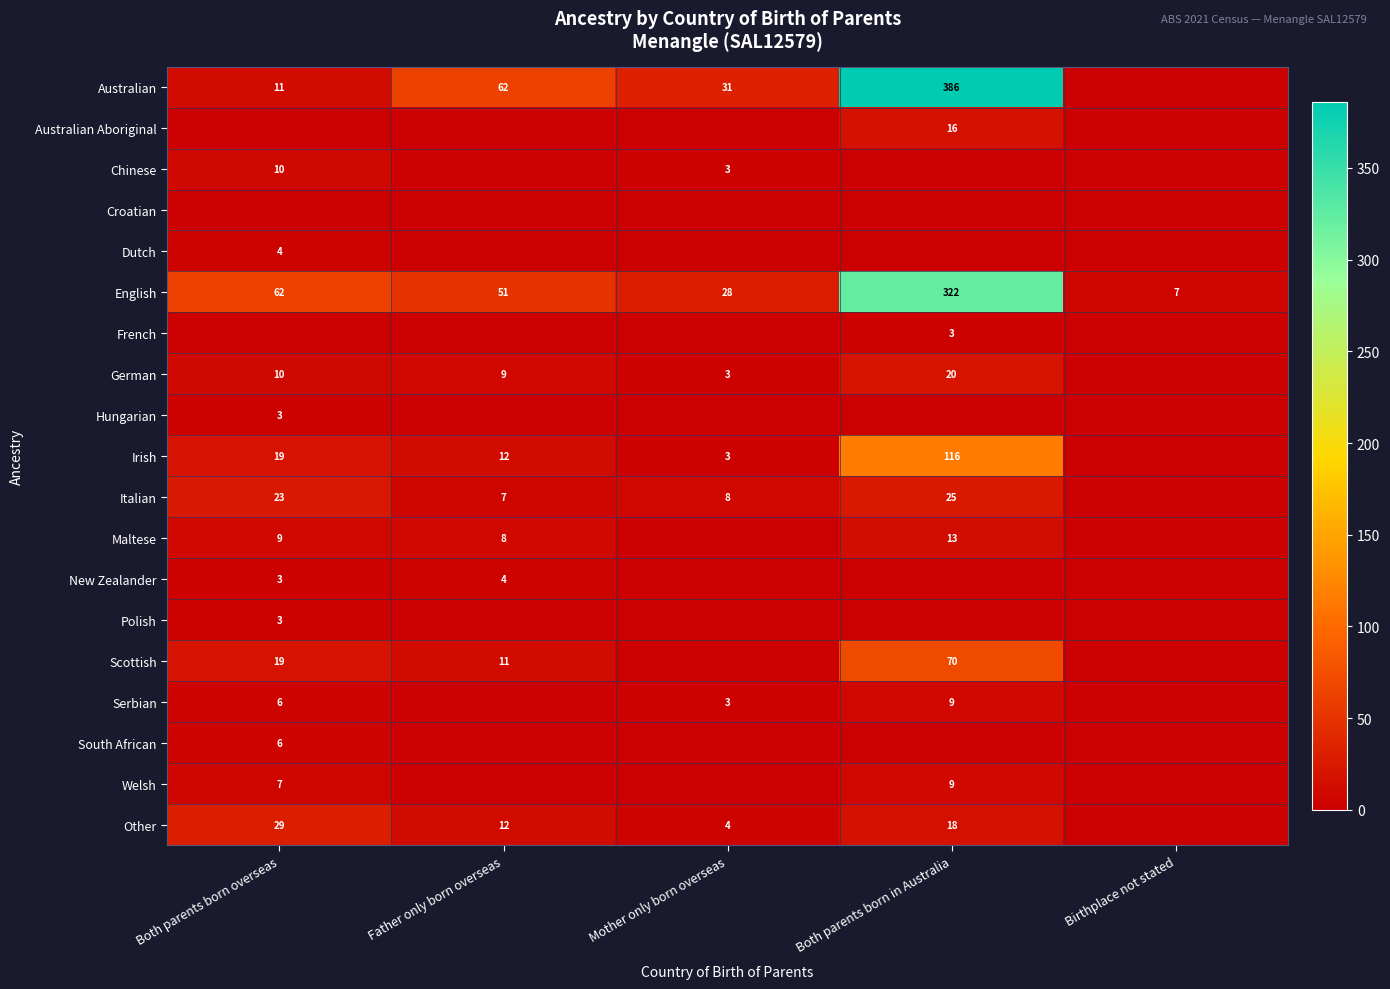

Which category has the lowest value across all series?

Birthplace not stated